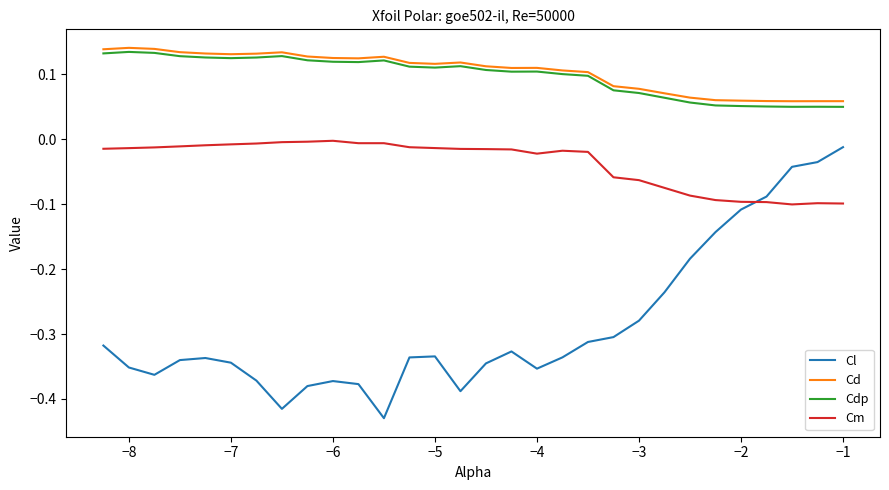

At how many categories does at least one series exceed 0?

30